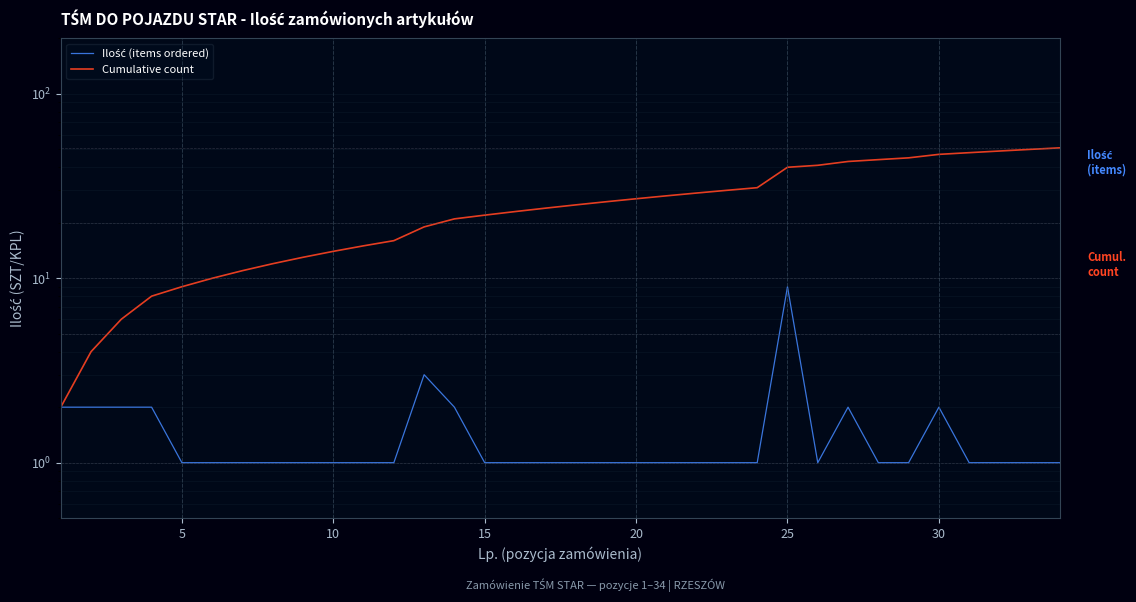

Which series has the largest range (max minus min)?

Cumulative count